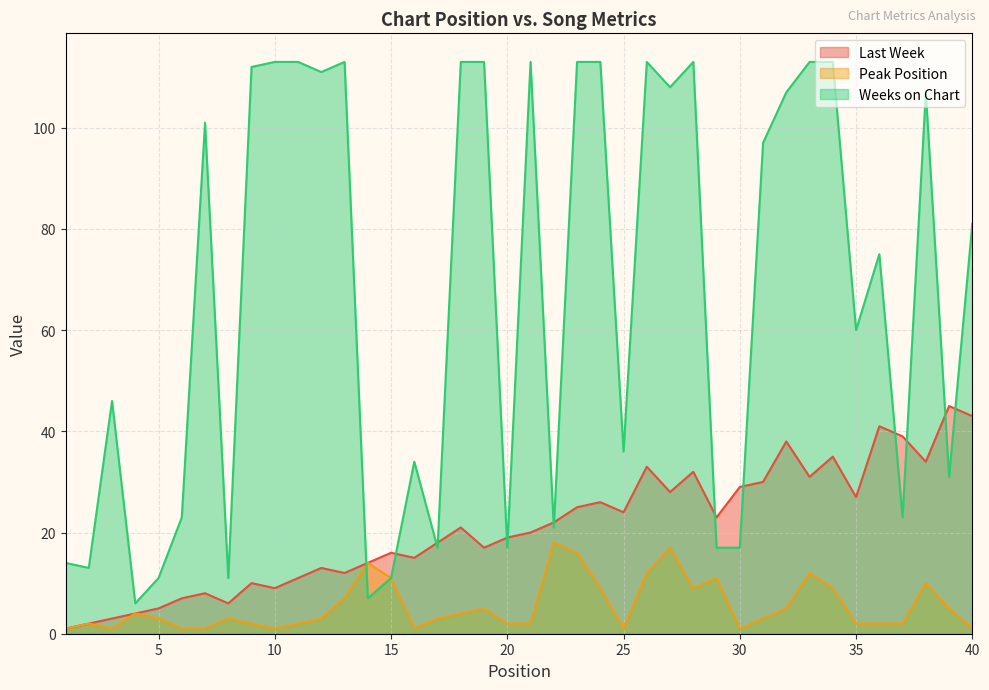

At how many categories does at least one series exceed 14?

34